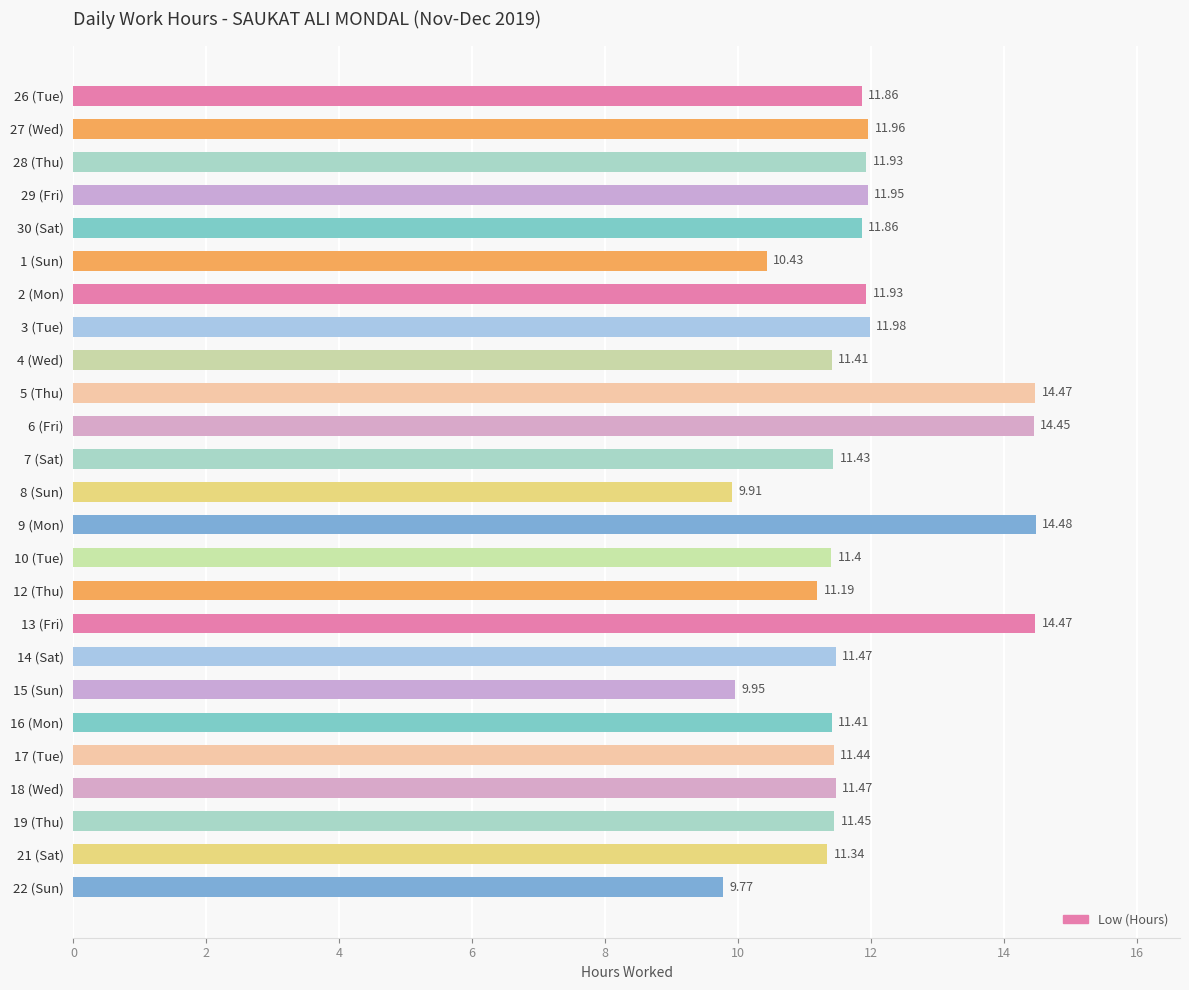

What is the sum of all values?

295.4